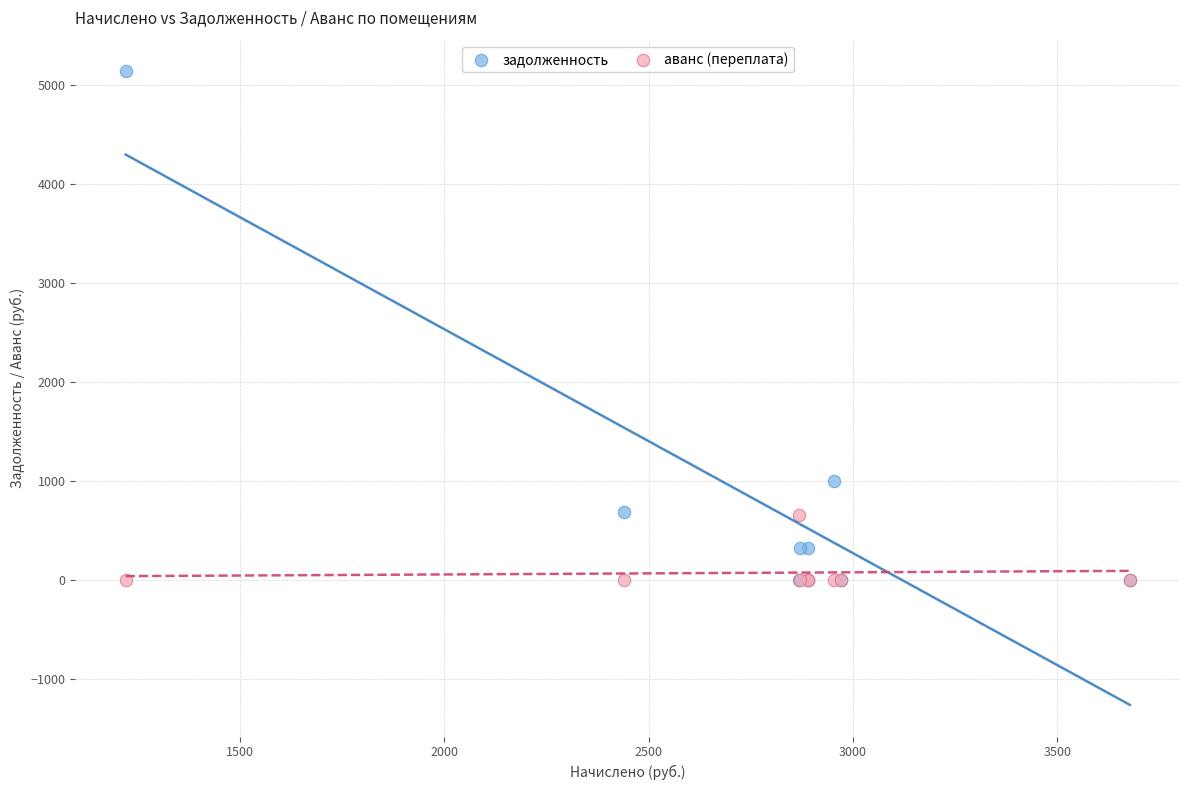

Which series reaches the maximum Y coordinate?

задолженность